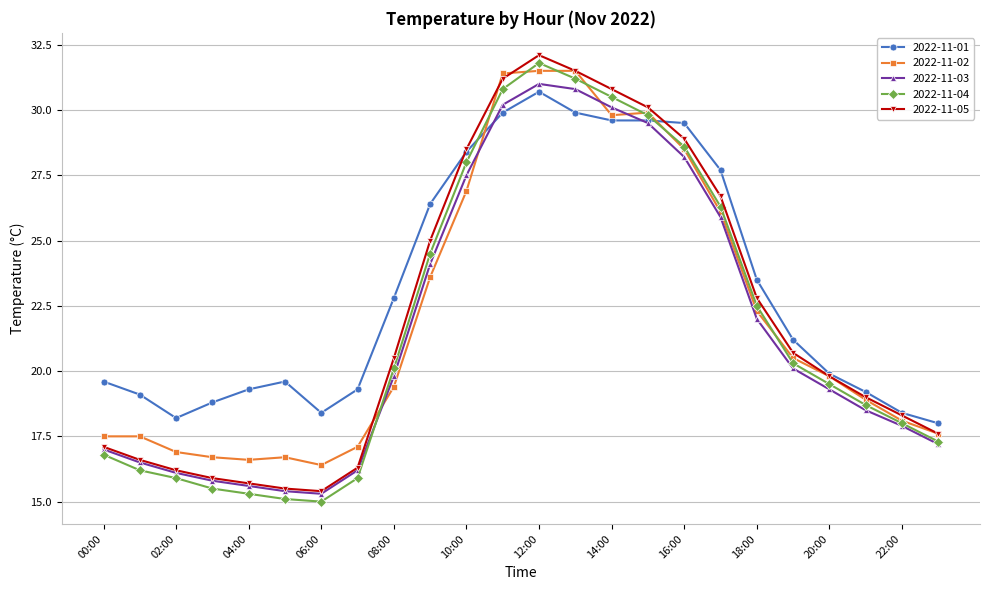

How many lines are shown in the chart?

5